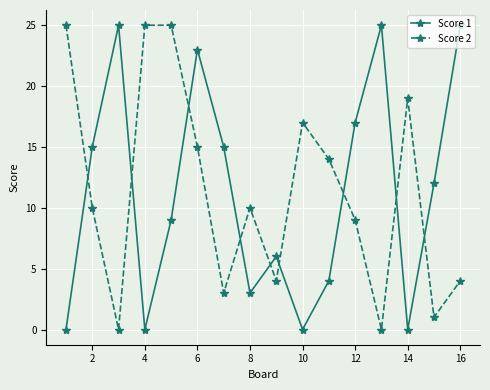

Reading left to right, what are all the values shown in this chart?

Score 1: 0	15	25	0	9	23	15	3	6	0	4	17	25	0	12	25
Score 2: 25	10	0	25	25	15	3	10	4	17	14	9	0	19	1	4